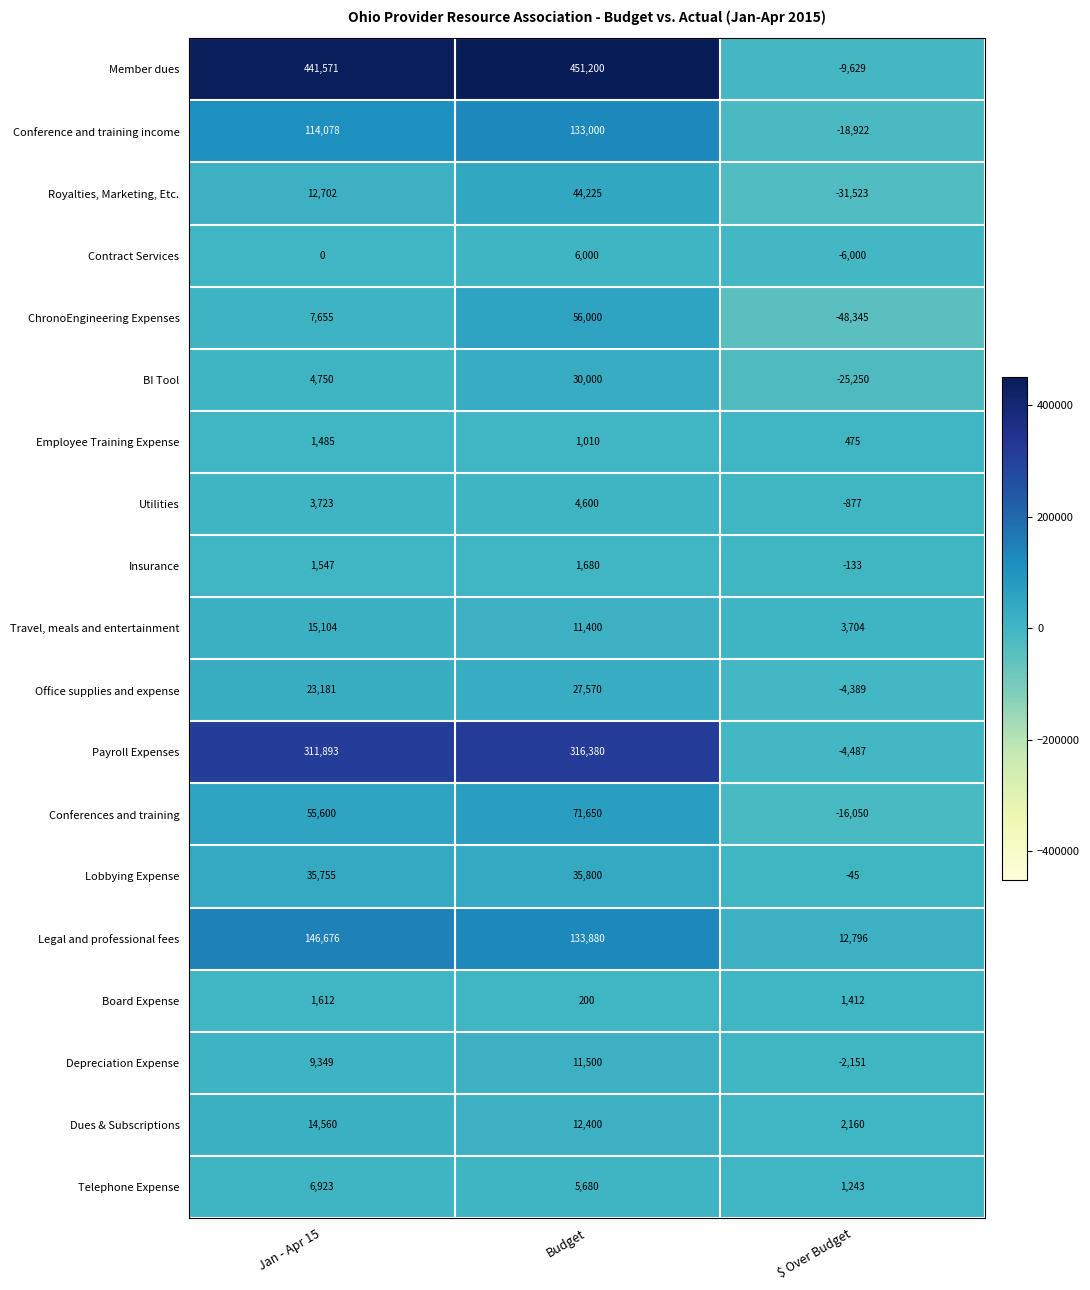

What is the difference between the second highest and minimum values in the Dues & Subscriptions series?

10240